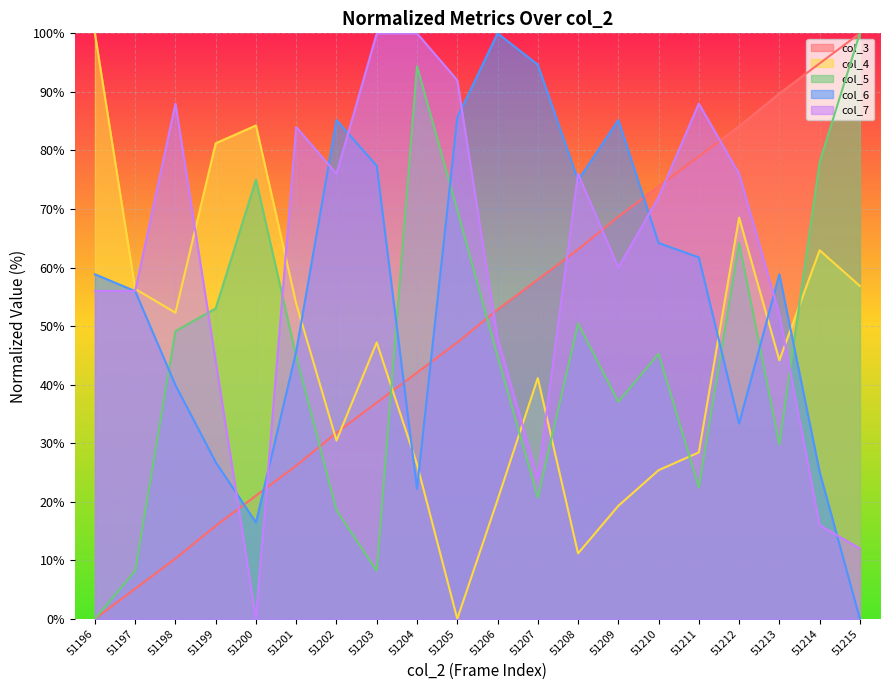

Which has a higher value, 51202 or 51203?

51203